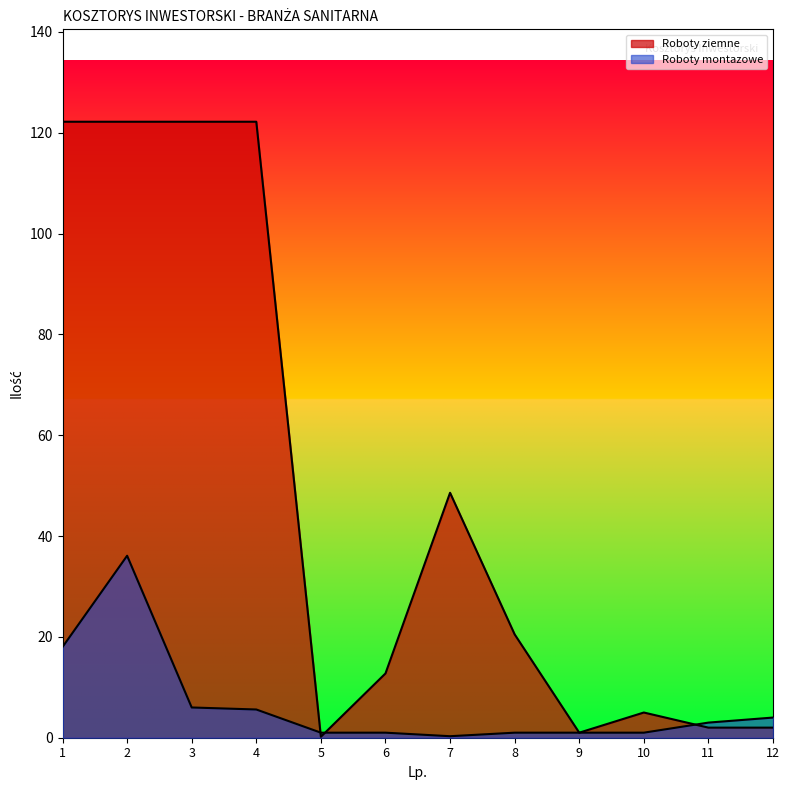

At which category does Roboty ziemne reach its first local peak?

7